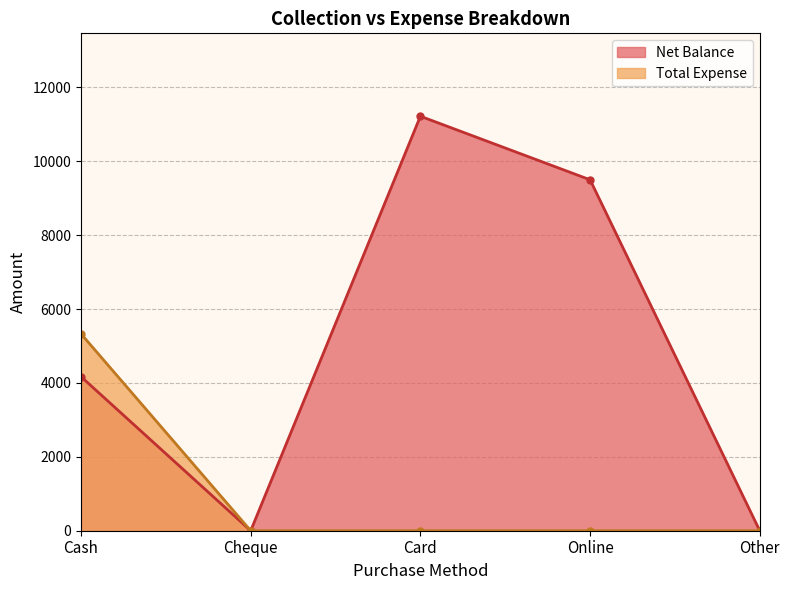

What position from the right is Cash?

5